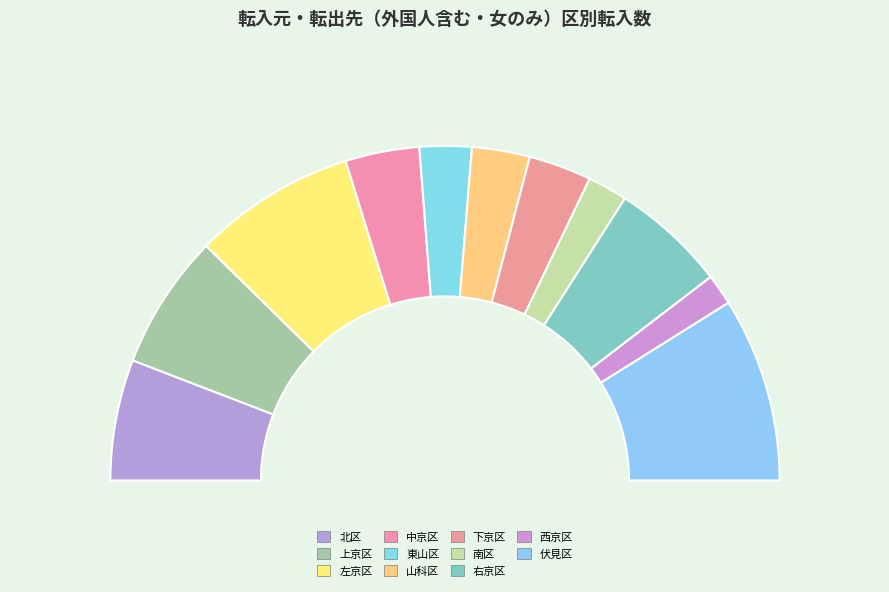

To the nearest percent, what is the average slice percentage?

9%